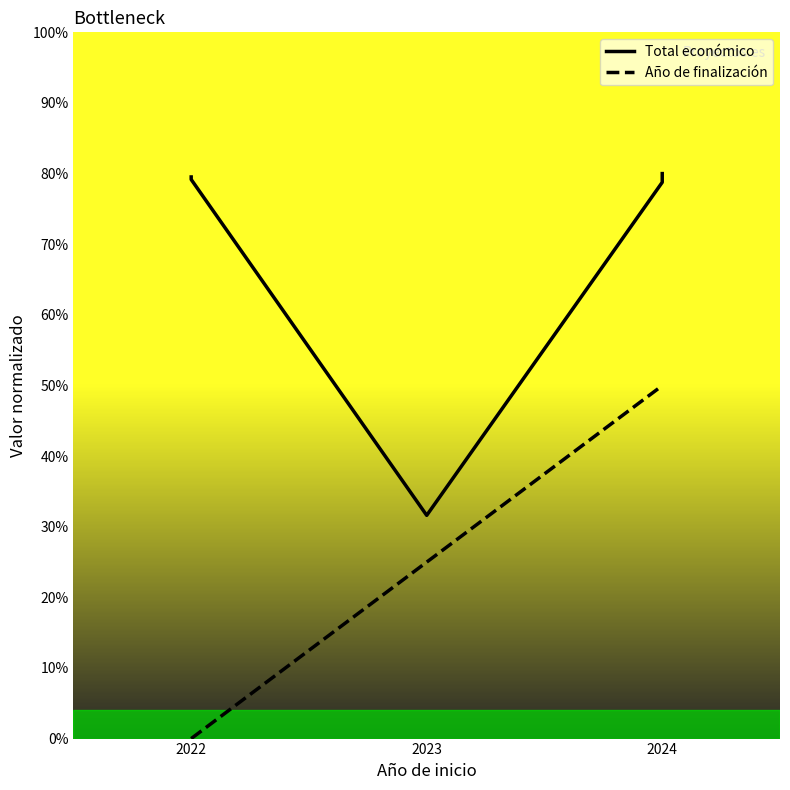

True or false: Año de finalización has more than 0 interior local peaks.

False